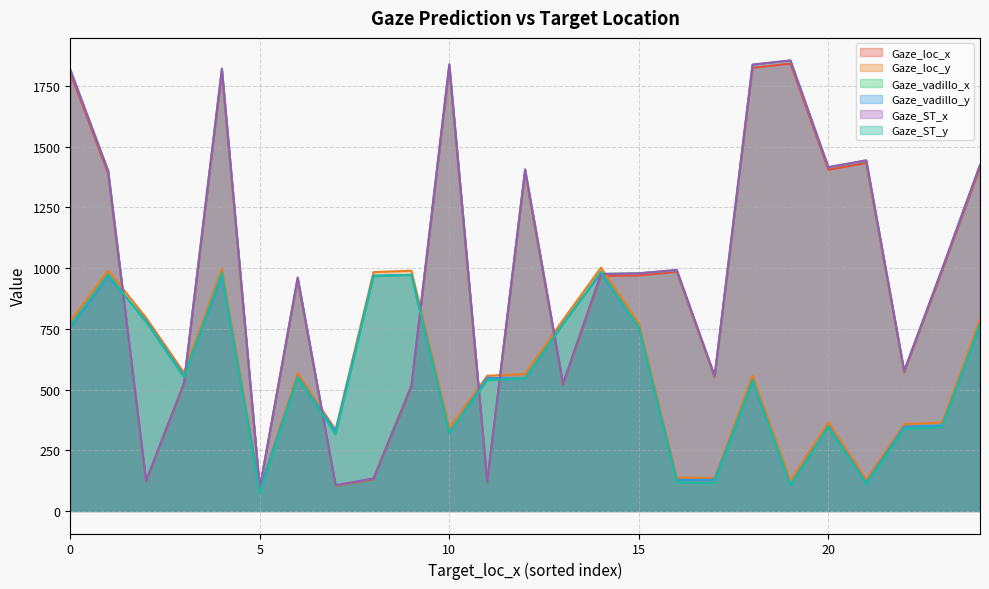

Rank the series at 1820 from highest to lowest value.

Gaze_ST_x, Gaze_vadillo_x, Gaze_loc_x, Gaze_loc_y, Gaze_vadillo_y, Gaze_ST_y